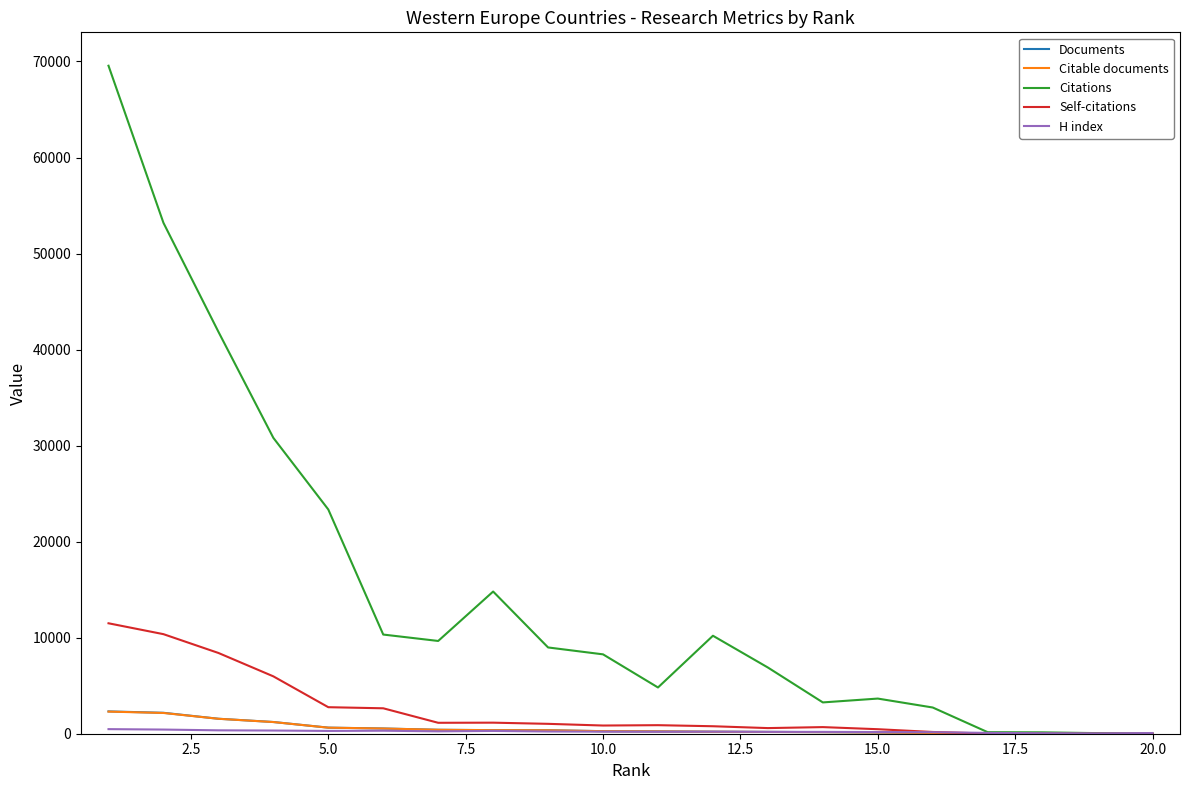

Which series has the largest total across all categories?

Citations